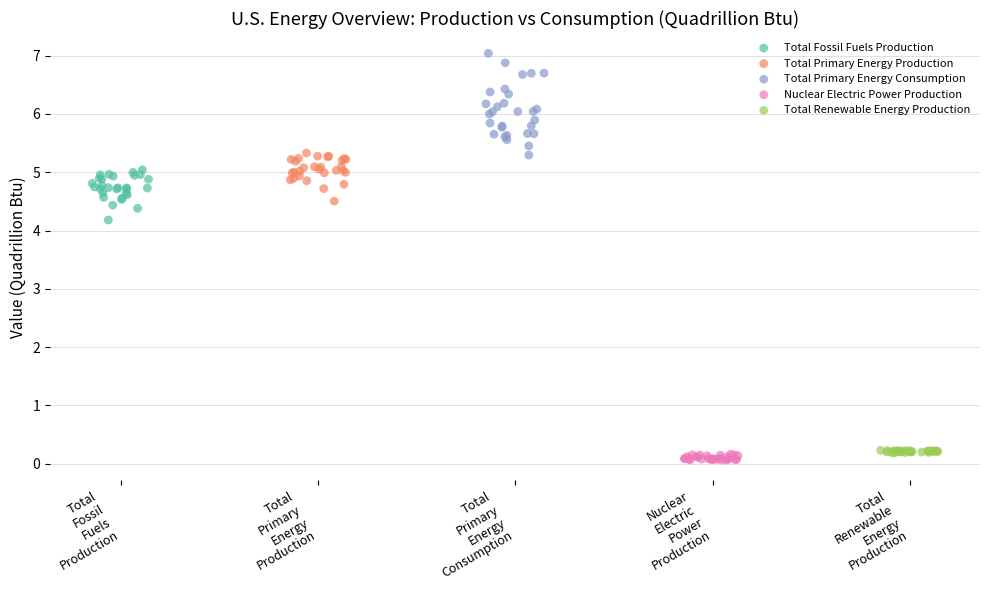

Which series has the widest spread of Y values?

Total Primary Energy Consumption